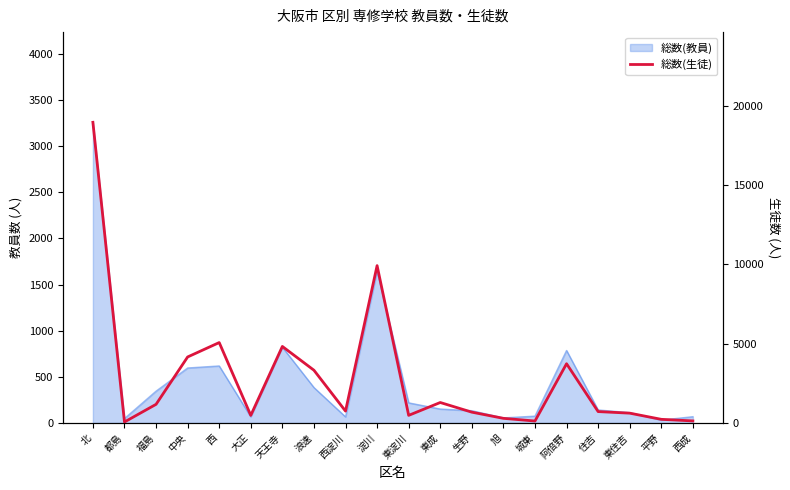

True or false: there are more than 2 points higher than both neighbors.

True